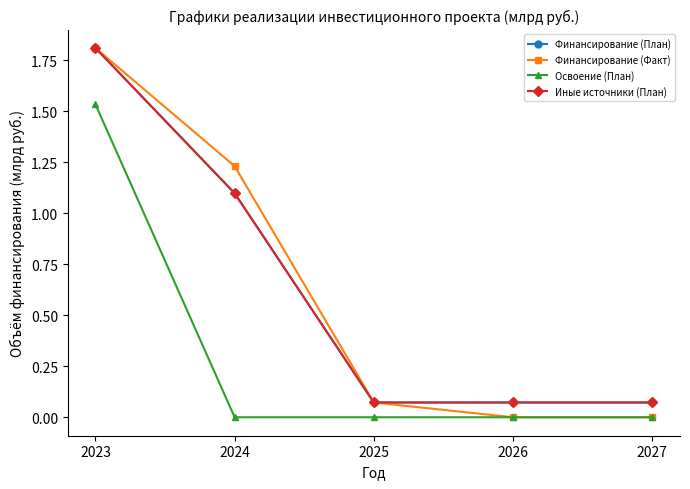

Reading left to right, list all the values displayed in this chart.

Финансирование (План): 2023=1.8	2024=1.1	2025=0.1	2026=0.1	2027=0.1
Финансирование (Факт): 2023=1.8	2024=1.2	2025=0.1	2026=0.0	2027=0.0
Освоение (План): 2023=1.5	2024=0.0	2025=0.0	2026=0.0	2027=0.0
Иные источники (План): 2023=1.8	2024=1.1	2025=0.1	2026=0.1	2027=0.1